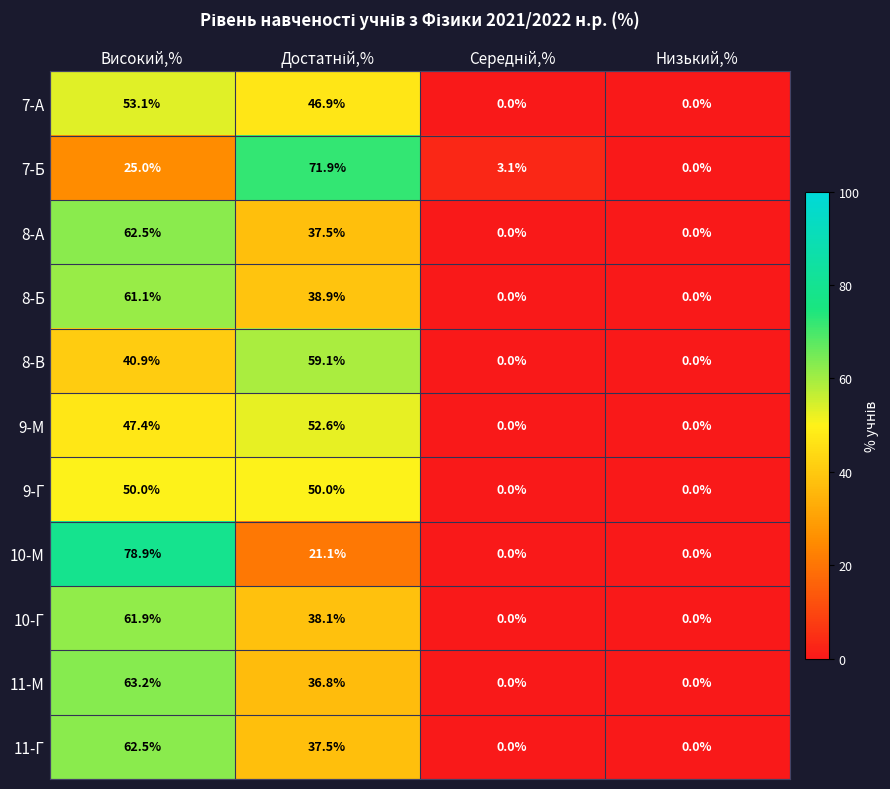

How many values in 9-Г are above zero?

2